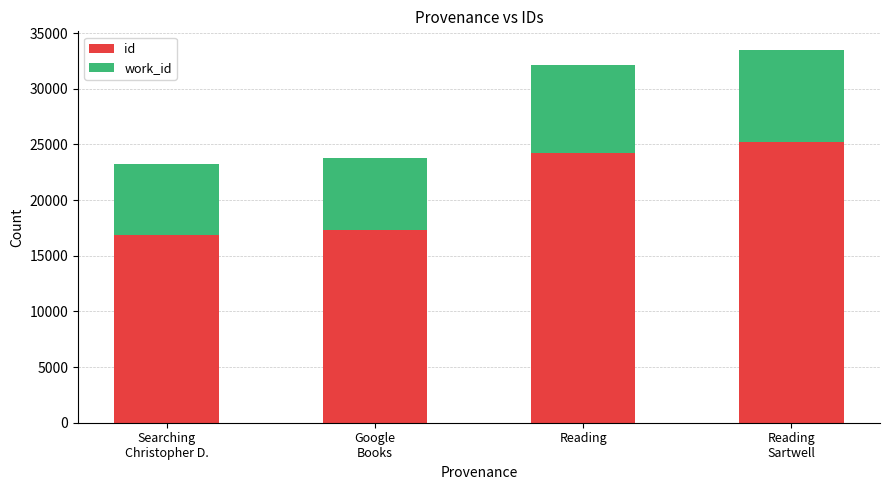

Count the number of data series in this chart.

2